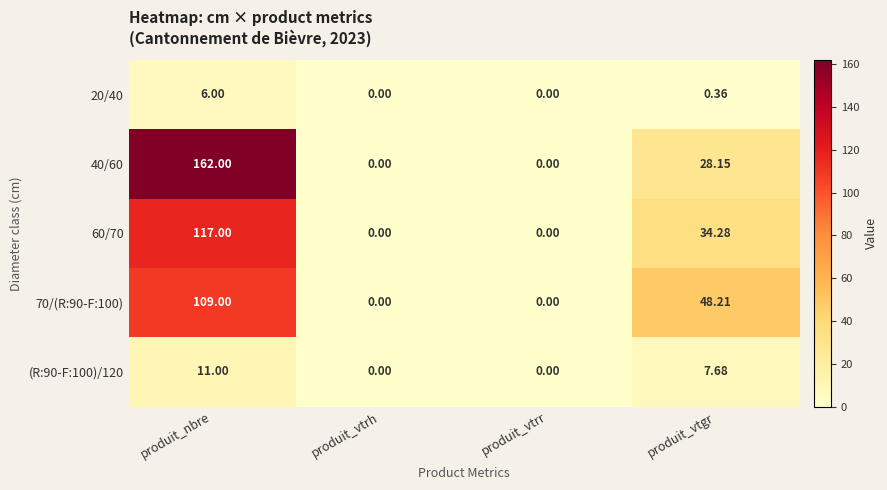

Which label corresponds to the largest value in the chart?

produit_nbre